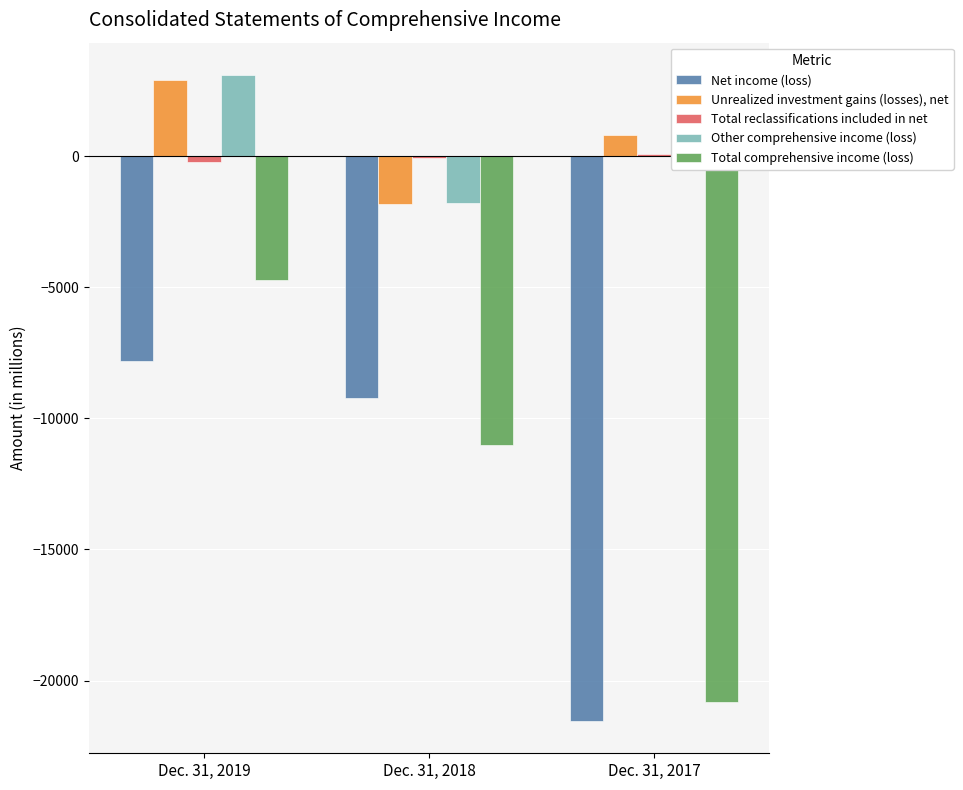

How many groups of bars are there?

3